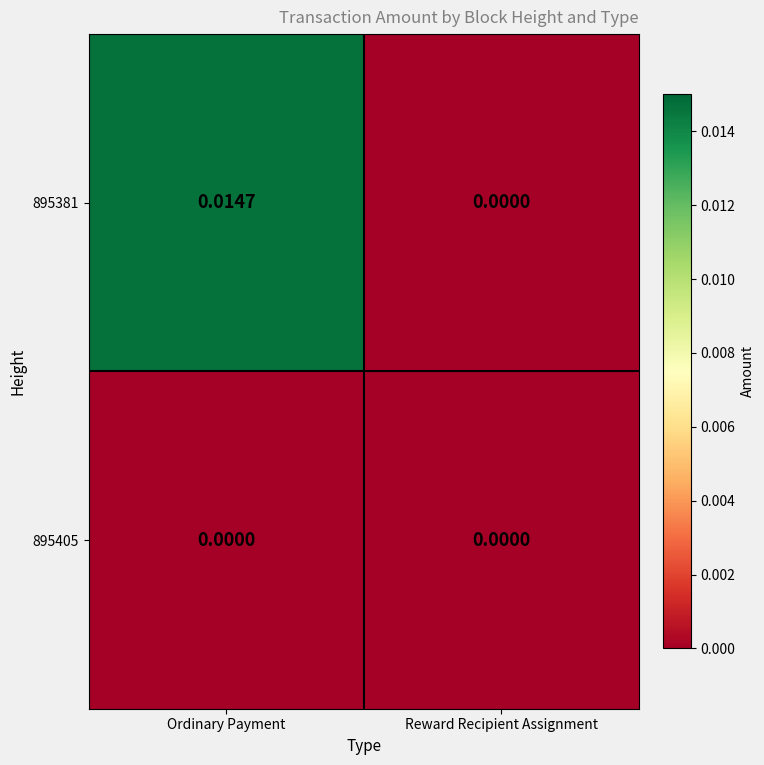

Which series has the widest spread of values?

895381